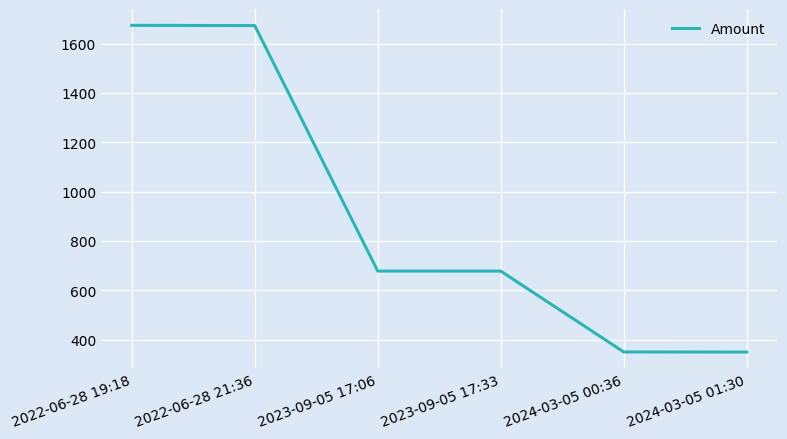

Between 2022-06-28 19:18 and 2023-09-05 17:33, which is larger?

2022-06-28 19:18